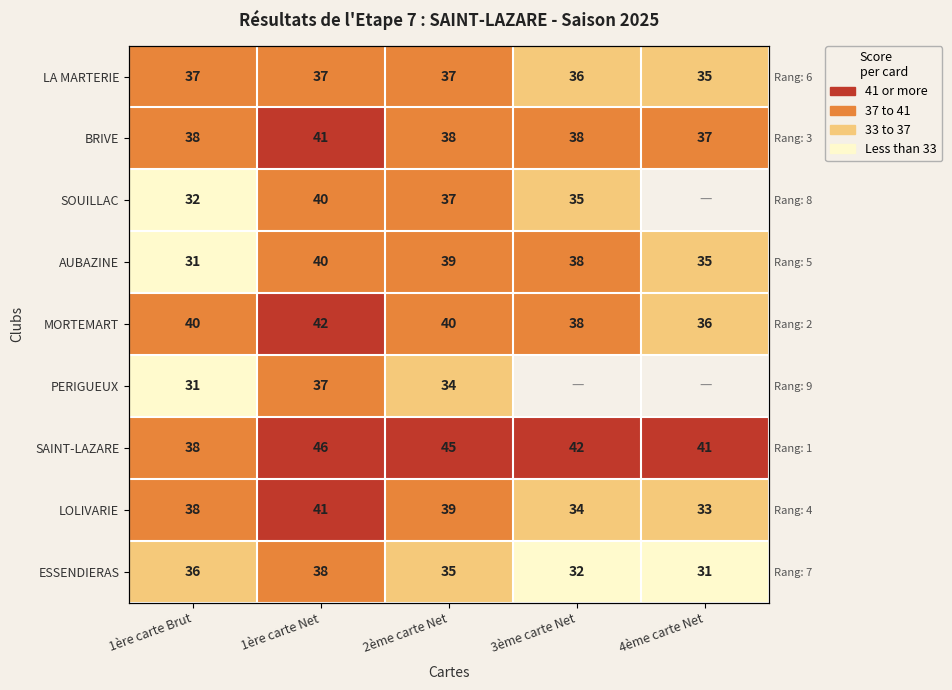

Which category has the highest value in the SOUILLAC series?

1ère carte Net